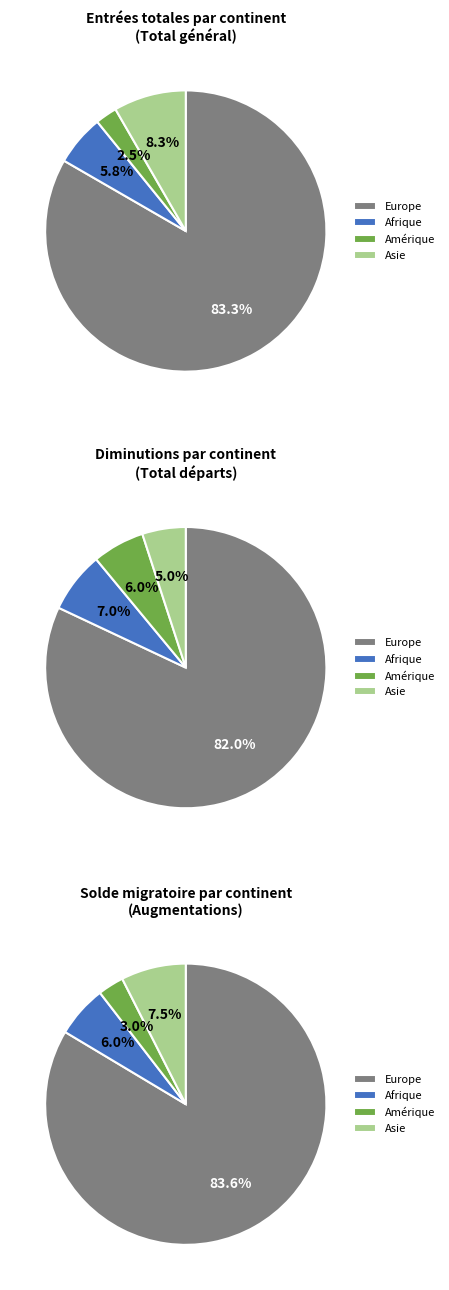

Combined, do Provenance inconnu and Amérique account for over 50%?

No